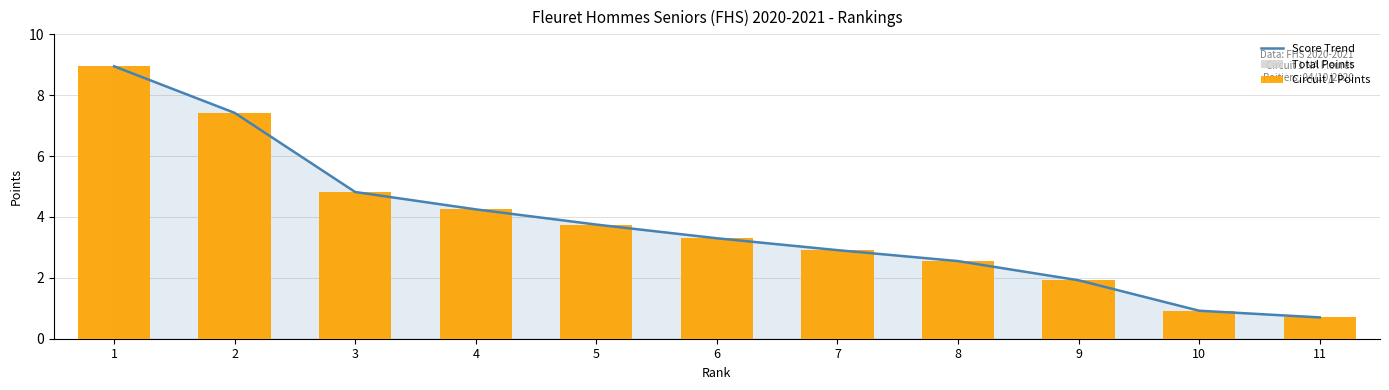

Which has a higher value, 6 or 10?

6